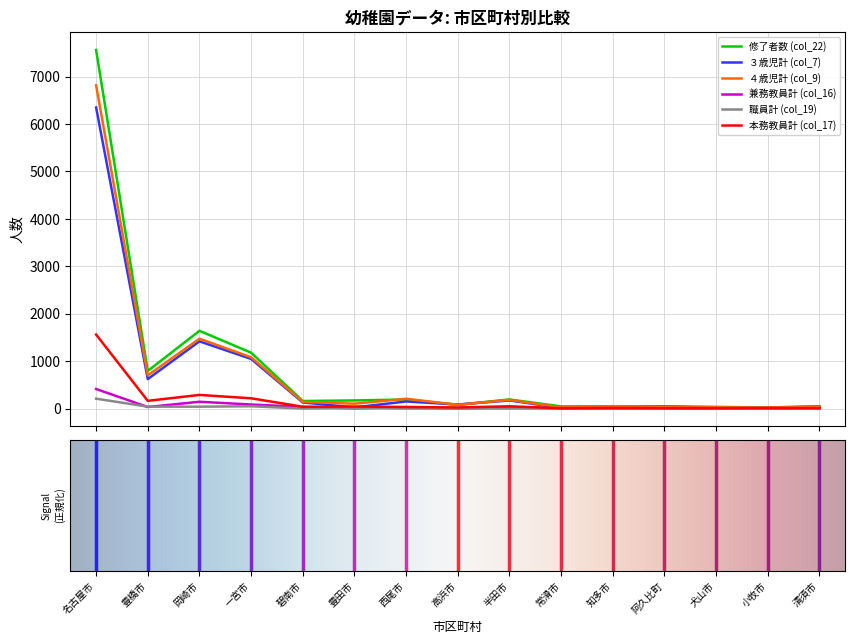

Reading right to left, transcribe all the data shown in this chart.

修了者数 (col_22): 清須市=50	小牧市=22	犬山市=35	阿久比町=45	知多市=47	常滑市=45	半田市=191	高浜市=79	西尾市=190	豊田市=171	碧南市=159	一宮市=1178	岡崎市=1639	豊橋市=793	名古屋市=7560
３歳児計 (col_7): 清須市=36	小牧市=17	犬山市=16	阿久比町=43	知多市=35	常滑市=12	半田市=171	高浜市=84	西尾市=149	豊田市=24	碧南市=128	一宮市=1046	岡崎市=1417	豊橋市=621	名古屋市=6348
４歳児計 (col_9): 清須市=40	小牧市=22	犬山市=27	阿久比町=37	知多市=50	常滑市=22	半田市=184	高浜市=79	西尾市=206	豊田市=102	碧南市=140	一宮市=1081	岡崎市=1472	豊橋市=699	名古屋市=6816
兼務教員計 (col_16): 清須市=6	小牧市=0	犬山市=2	阿久比町=0	知多市=0	常滑市=0	半田市=34	高浜市=0	西尾市=29	豊田市=4	碧南市=34	一宮市=85	岡崎市=143	豊橋市=32	名古屋市=412
職員計 (col_19): 清須市=0	小牧市=1	犬山市=0	阿久比町=0	知多市=0	常滑市=1	半田市=0	高浜市=0	西尾市=0	豊田市=10	碧南市=0	一宮市=48	岡崎市=39	豊橋市=40	名古屋市=208
本務教員計 (col_17): 清須市=8	小牧市=9	犬山市=7	阿久比町=8	知多市=13	常滑市=6	半田市=47	高浜市=23	西尾市=33	豊田市=42	碧南市=37	一宮市=216	岡崎市=287	豊橋市=162	名古屋市=1560